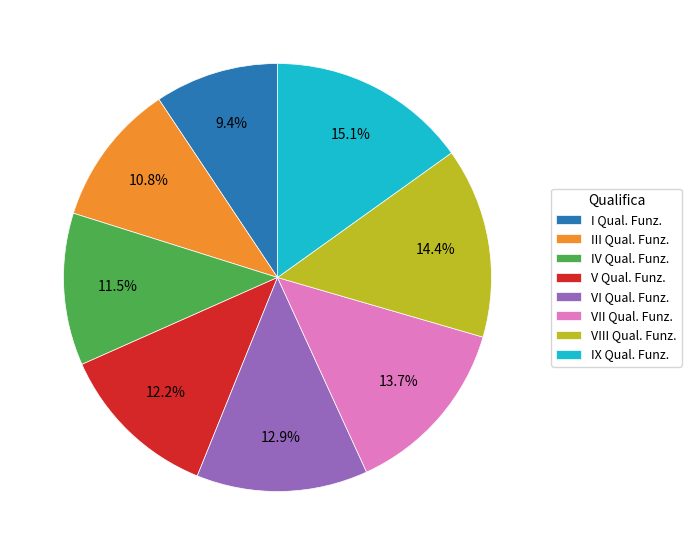

Is there a majority slice in this chart?

No